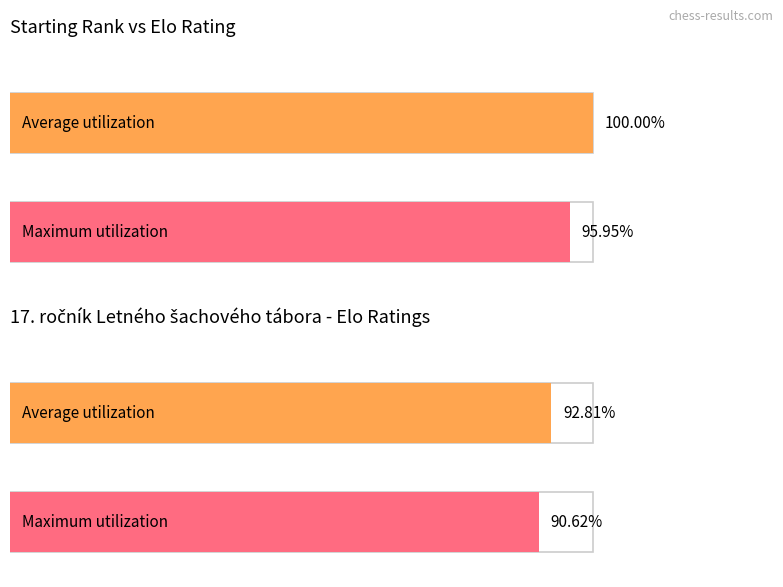

Is it true that Maximum utilization equals 437 at Varga Lukas?

False